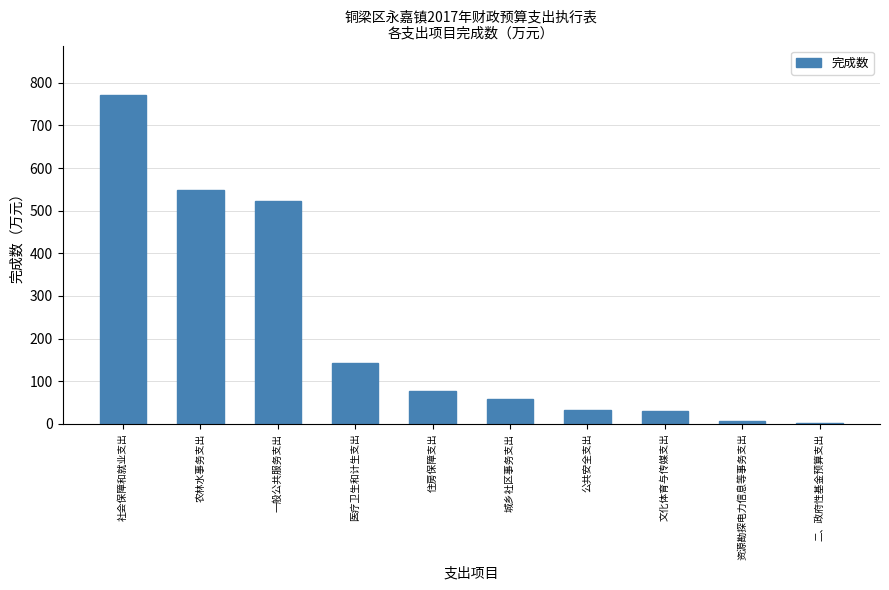

What is the sum of all values?

2195.5